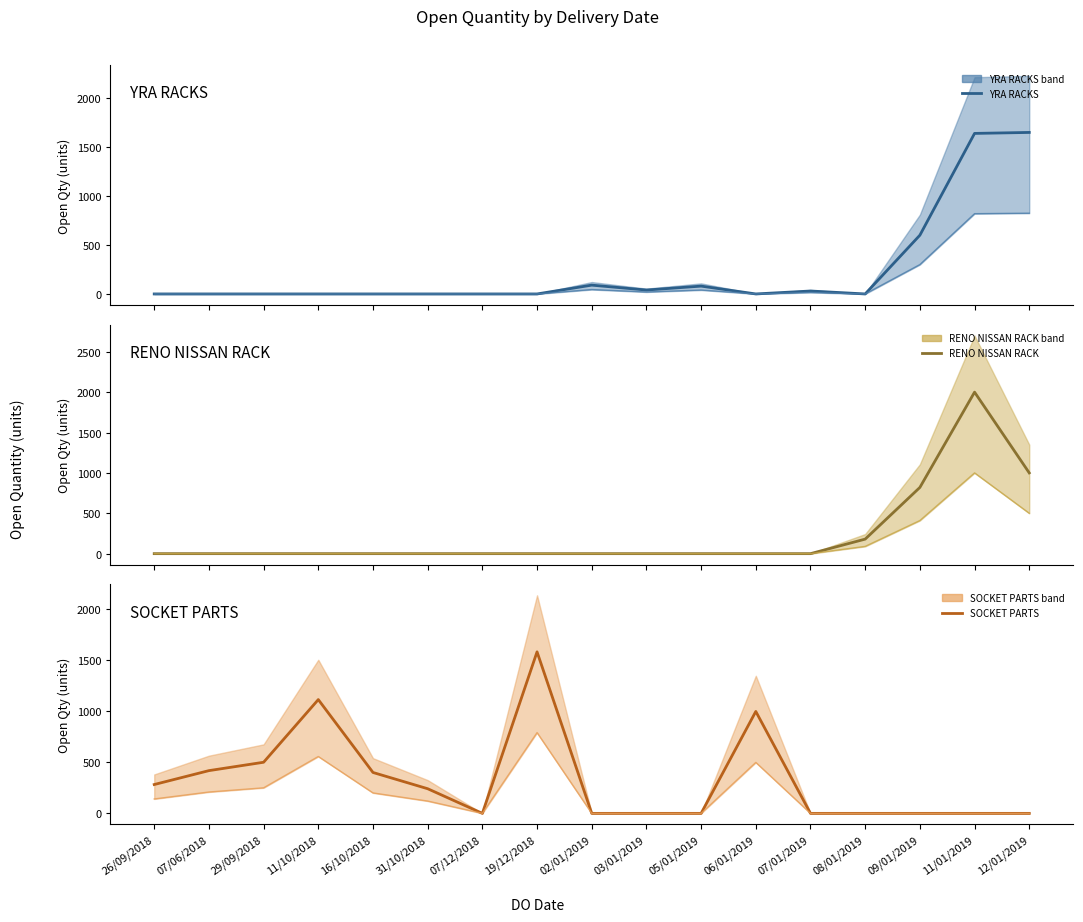

What position from the left is 19/12/2018?

8